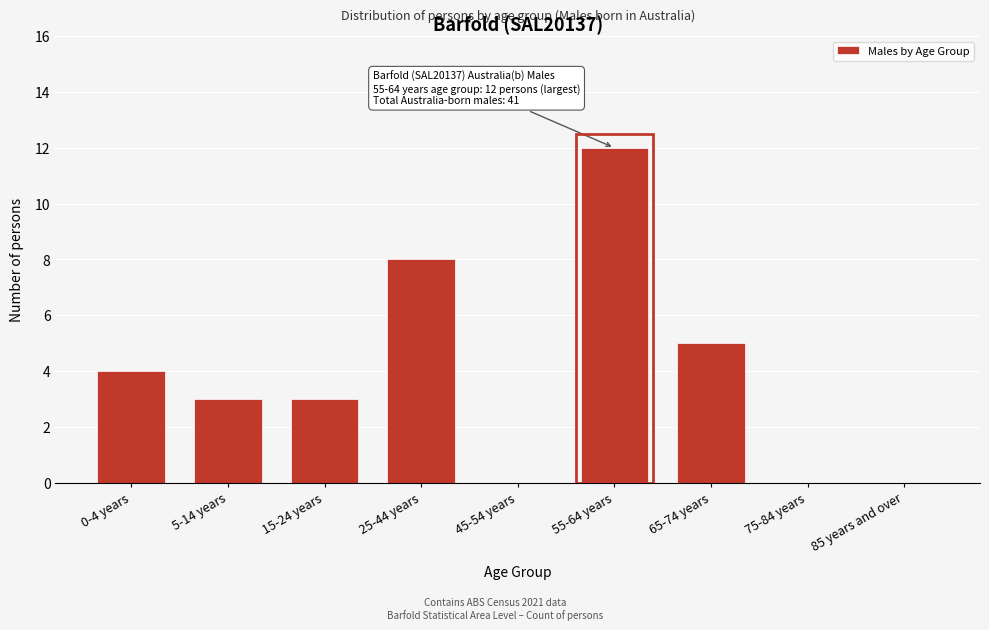

Reading left to right, list all the values displayed in this chart.

0-4 years=4	5-14 years=3	15-24 years=3	25-44 years=8	45-54 years=0	55-64 years=12	65-74 years=5	75-84 years=0	85 years and over=0